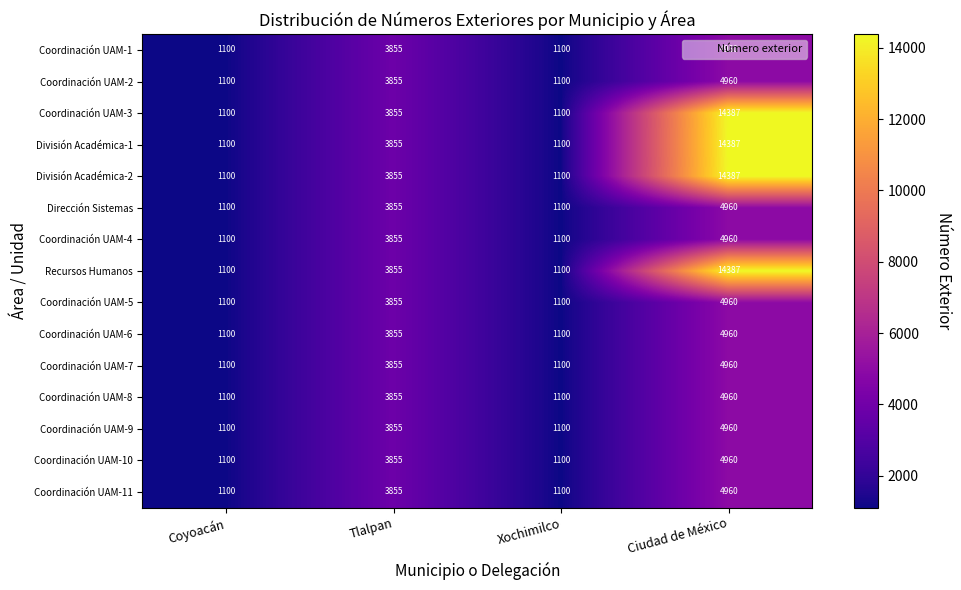

What is the difference between the maximum and minimum values in the Recursos Humanos series?

13287